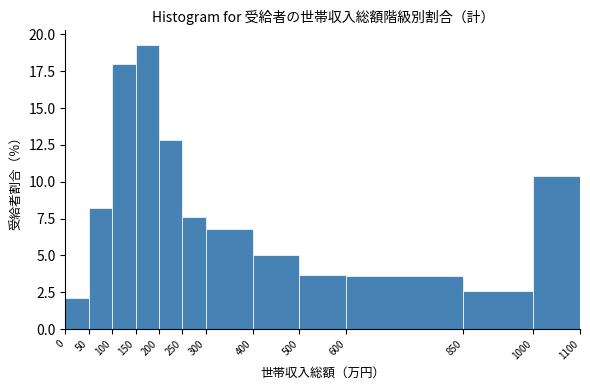

Reading left to right, list every bar in this chart as the range it spans on the x-axis followed by its height. The values are not printed on the chart, so give them approximately, as read against the axis.

0 to 50: 2.0
50 to 100: 8.0
100 to 150: 18.0
150 to 200: 19.5
200 to 250: 13.0
250 to 300: 7.5
300 to 400: 7.0
400 to 500: 5.0
500 to 600: 3.5
600 to 850: 3.5
850 to 1000: 2.5
1000 to 1100: 10.5